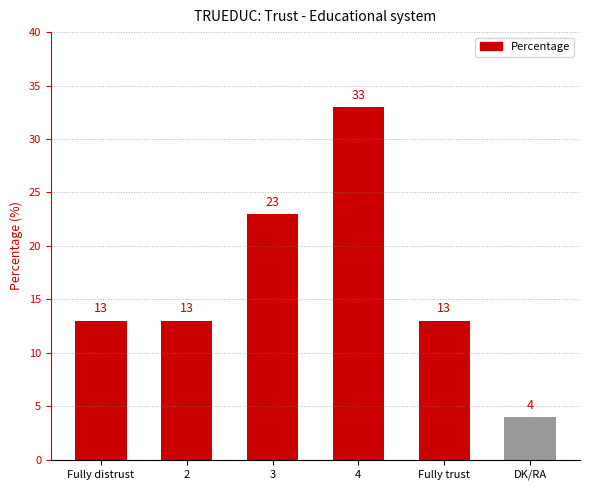

Reading right to left, extract all data points from this chart.

4	13	33	23	13	13